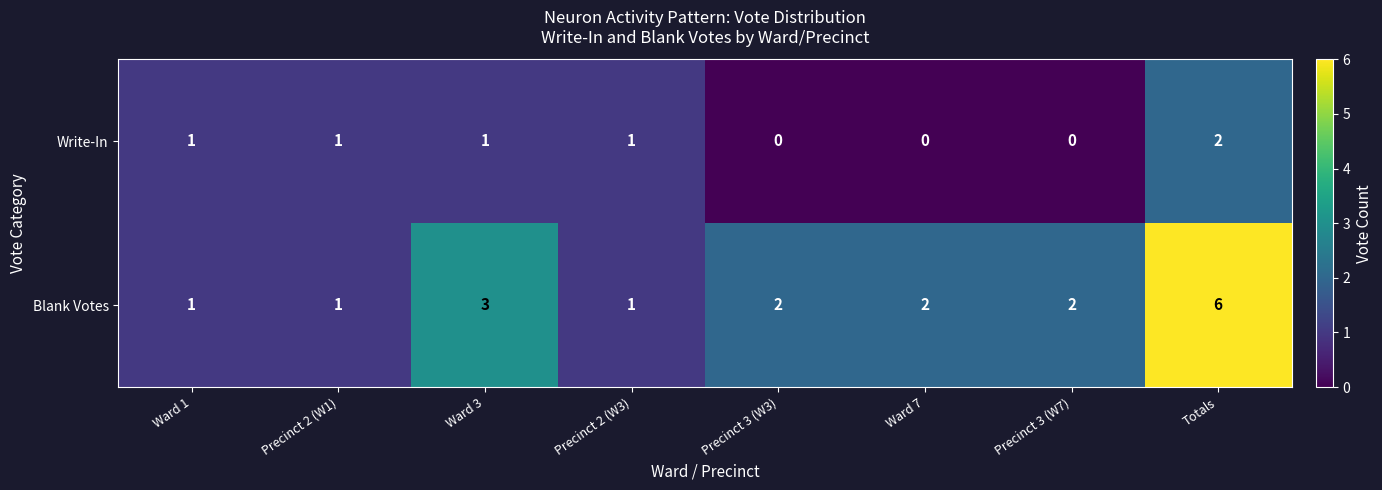

At how many categories does at least one series exceed 0?

8